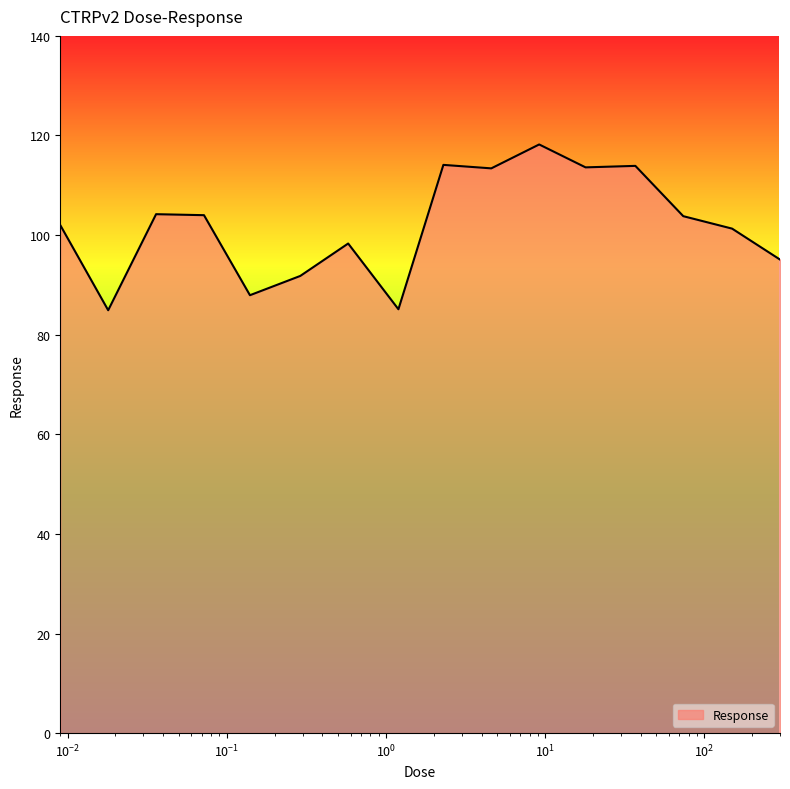

What is the greatest value displayed?

118.2